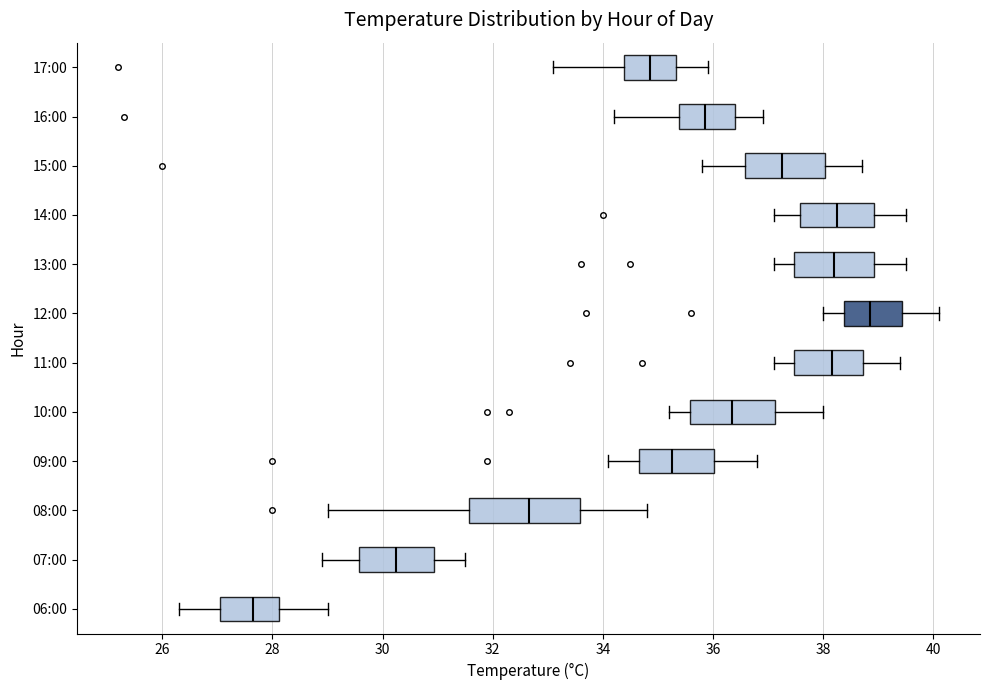

Where does the right whisker of the box for 16:00 end on the x-axis? The values are not printed on the chart, so give them approximately, as read against the axis.

37.0